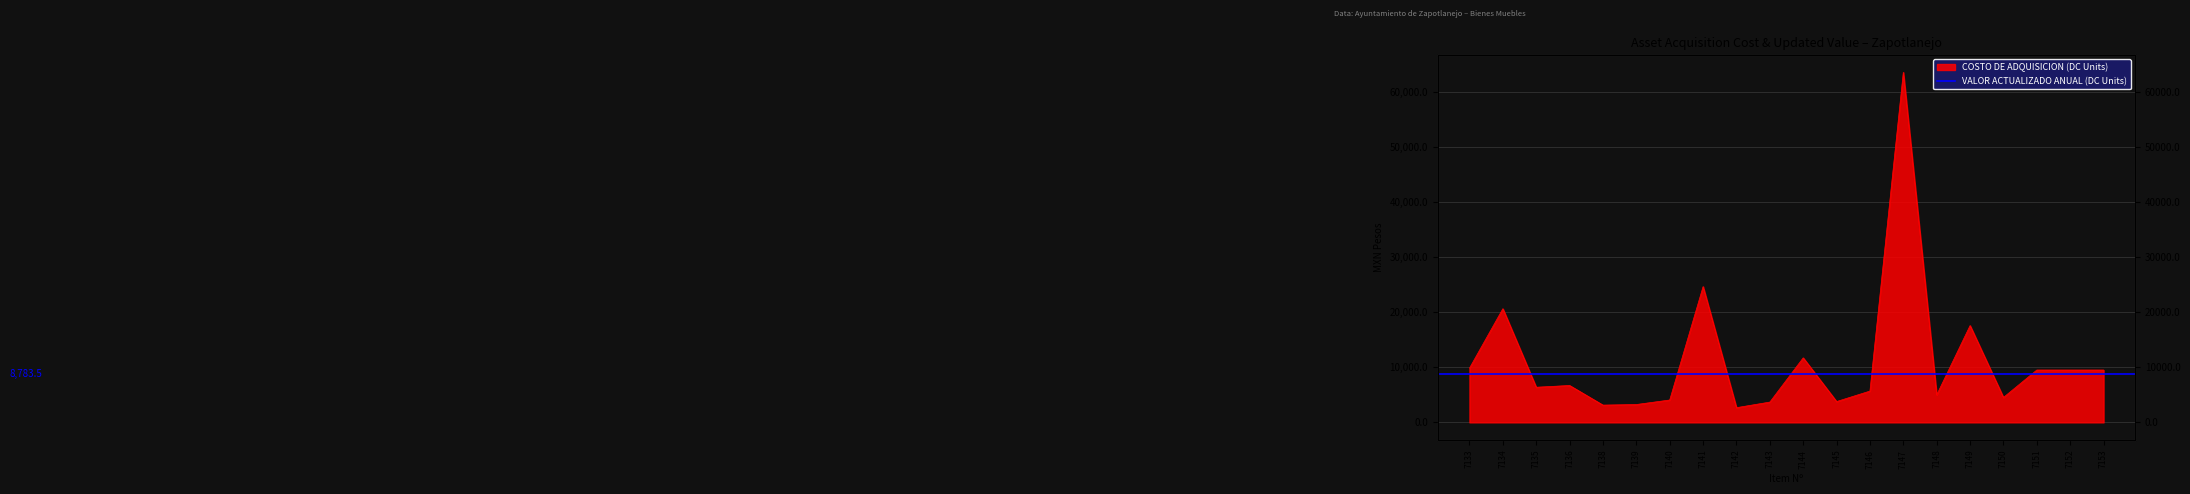

At which category does the chart reach its peak across all series?

7147